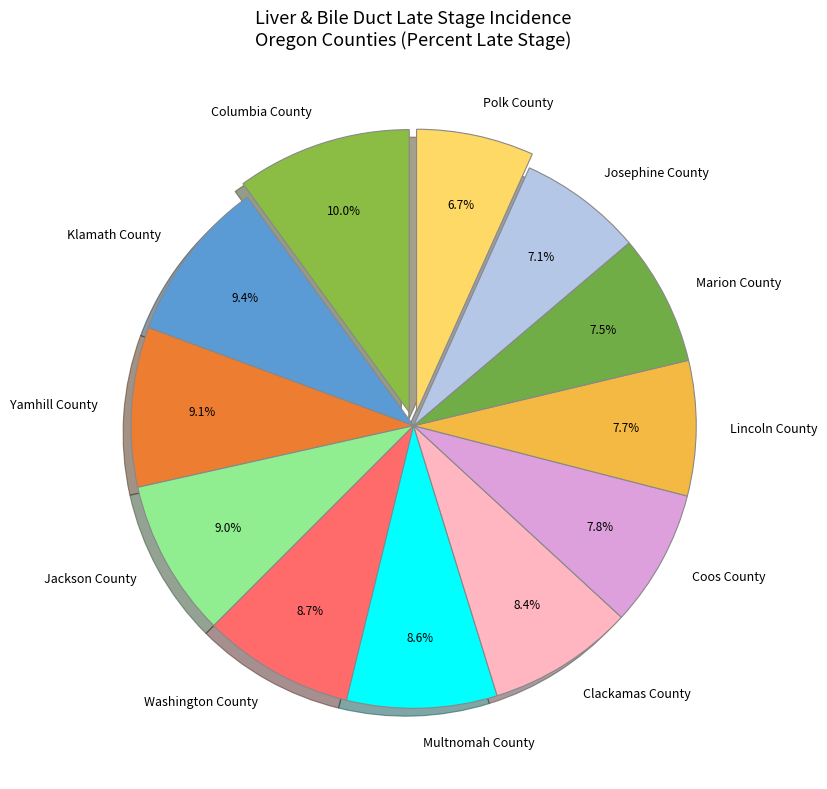

Which category has the biggest portion of the pie?

Columbia County